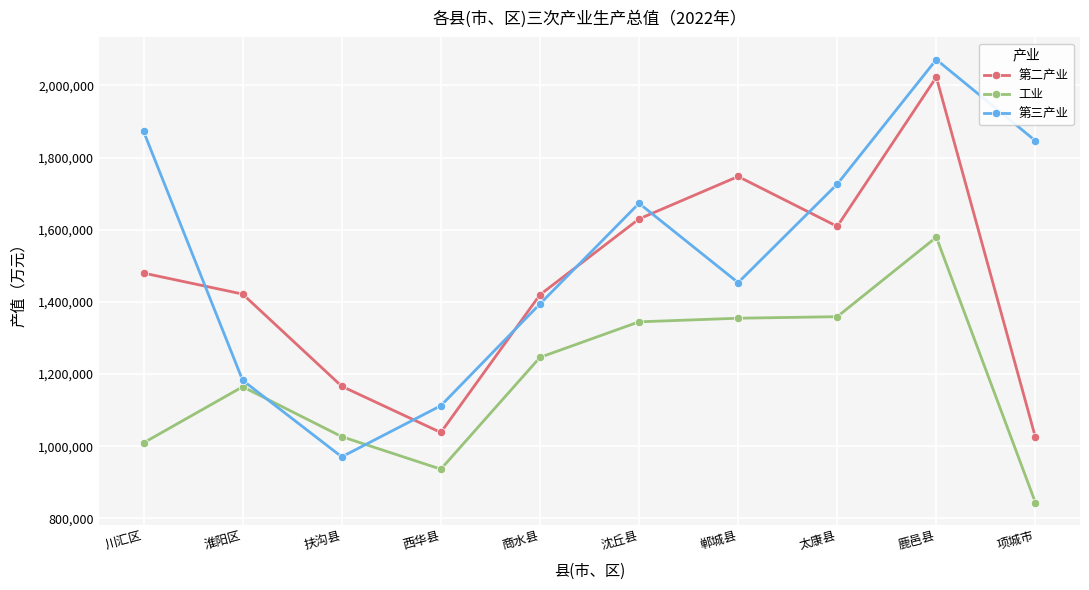

Rank the series by their average value, from lowest to highest.

工业, 第二产业, 第三产业